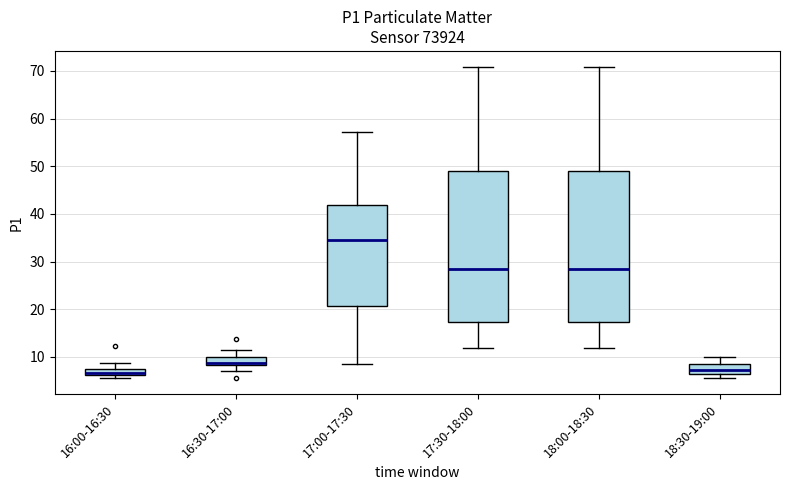

Where does the upper whisker of the box for 16:00-16:30 end on the y-axis? The values are not printed on the chart, so give them approximately, as read against the axis.

9